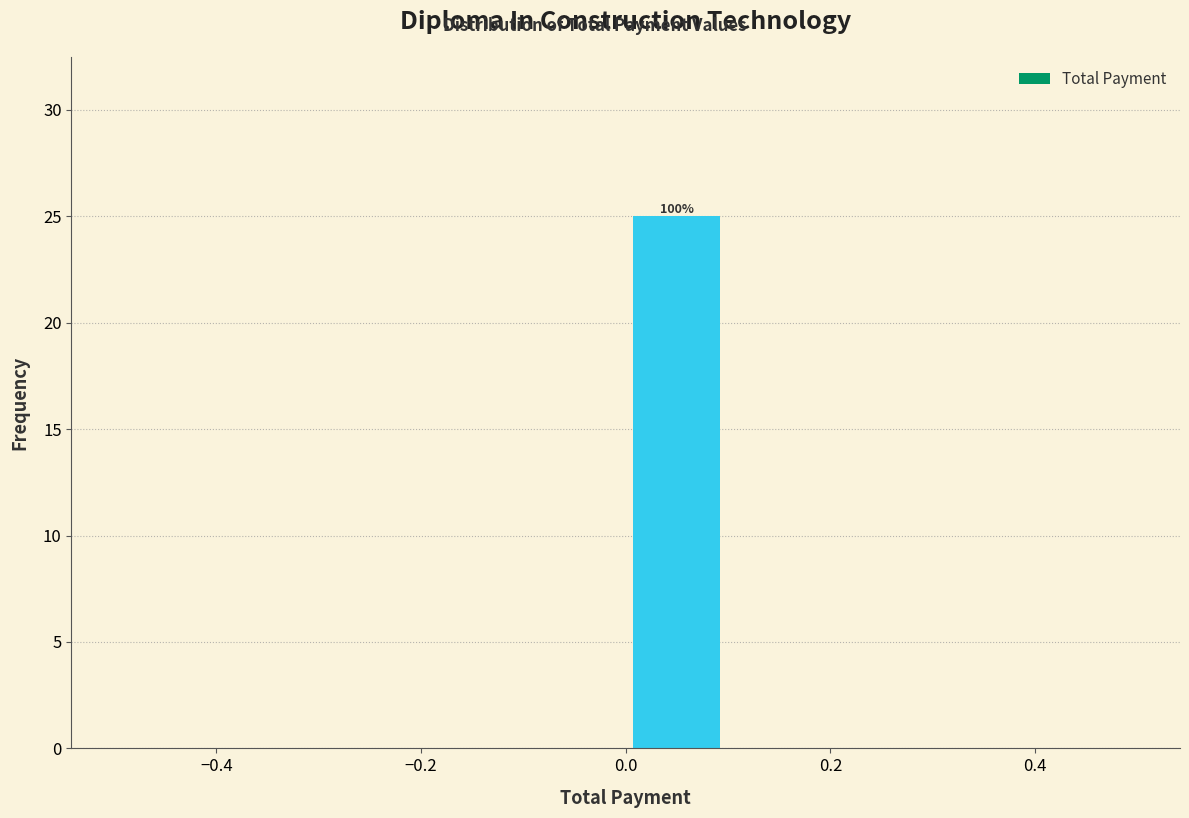

Over which range of the x-axis is the bar tallest?

0.0 to 0.1